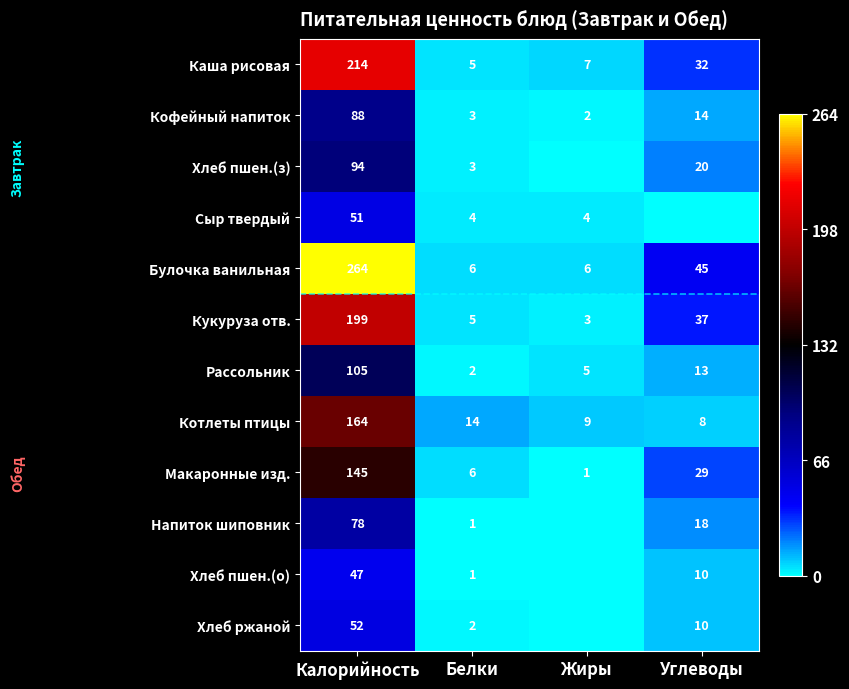

What value does the Кукуруза отв. series have at Белки?

5